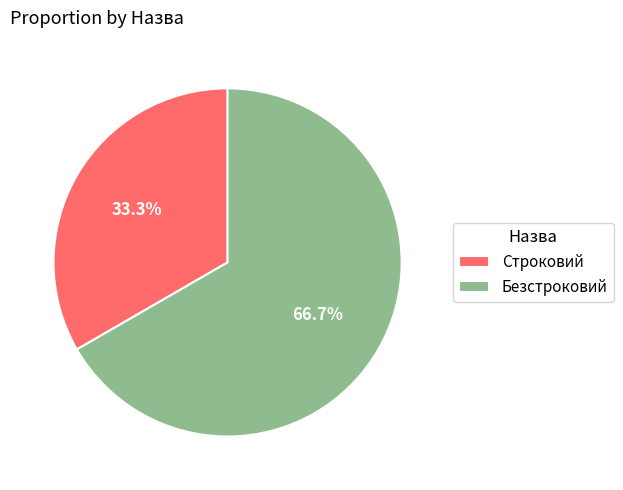

To the nearest percent, what is the average slice percentage?

50%